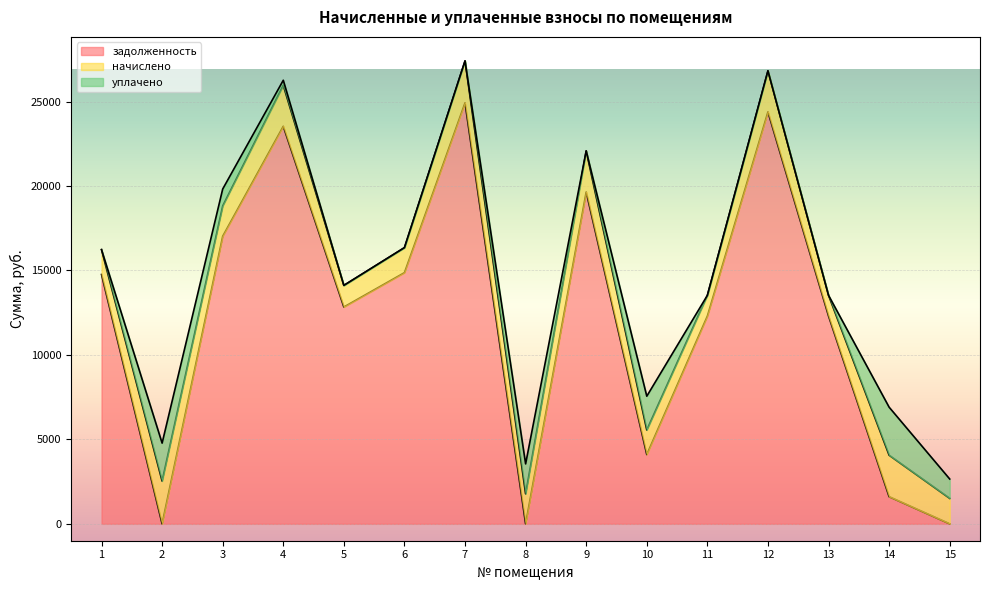

Between 6 and 8, which is larger?

6